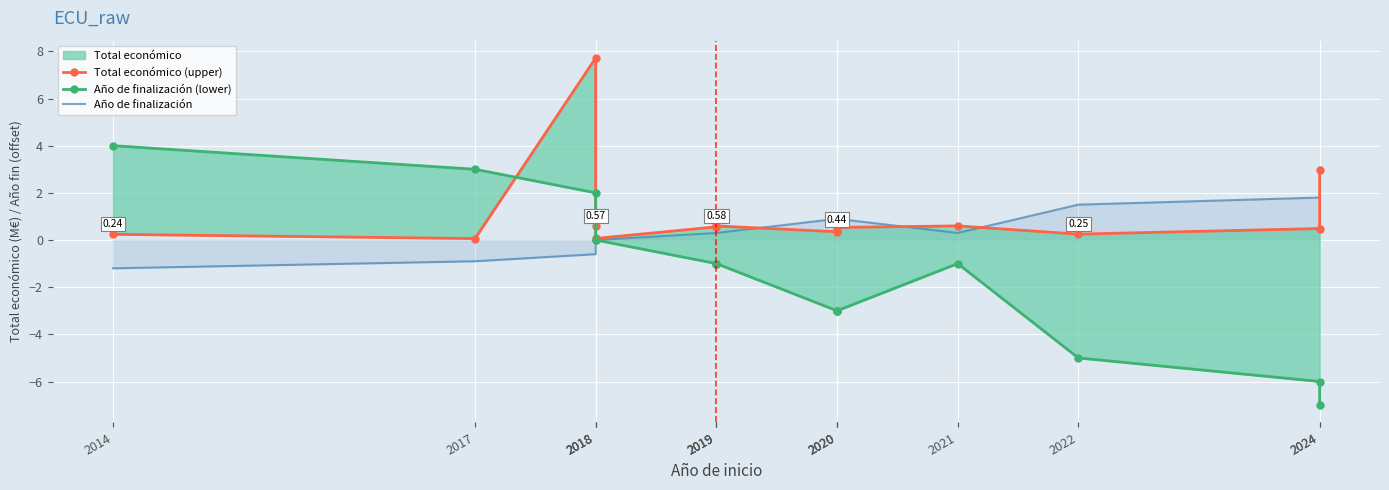

At which category is the sum across all series the highest?

2018